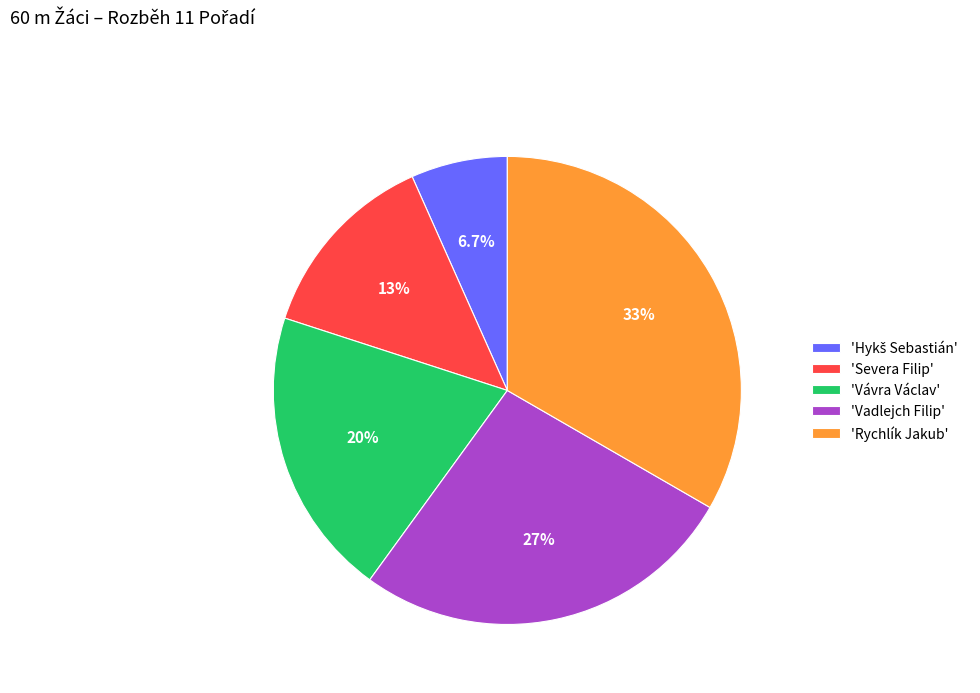

To the nearest percent, what is the average slice percentage?

20%